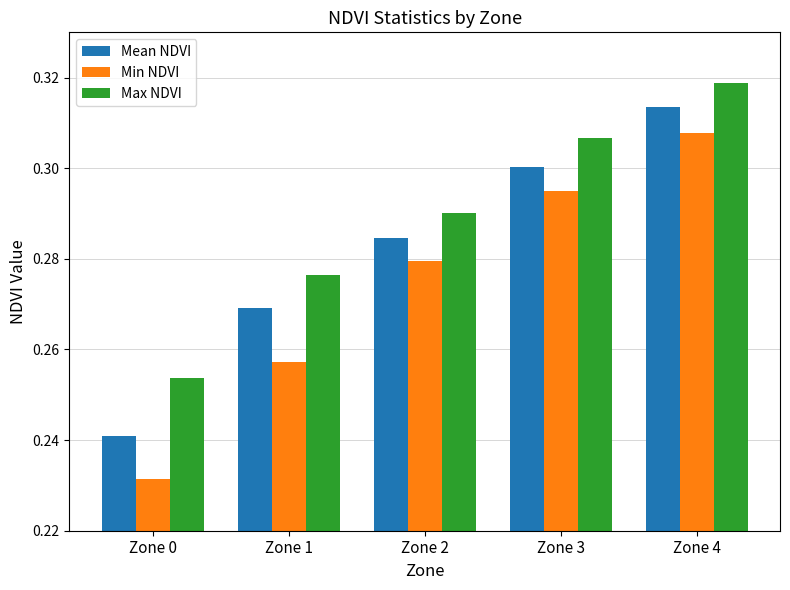

Rank the series by their maximum value, from highest to lowest.

Max NDVI, Mean NDVI, Min NDVI